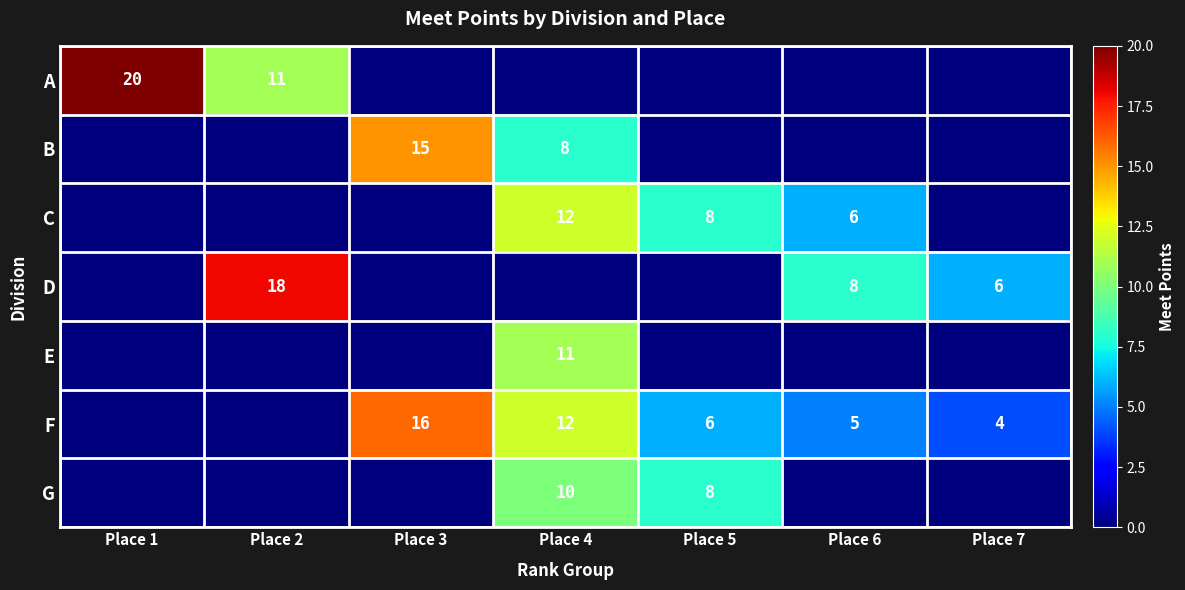

Is it true that C equals 14 at Place 5?

False